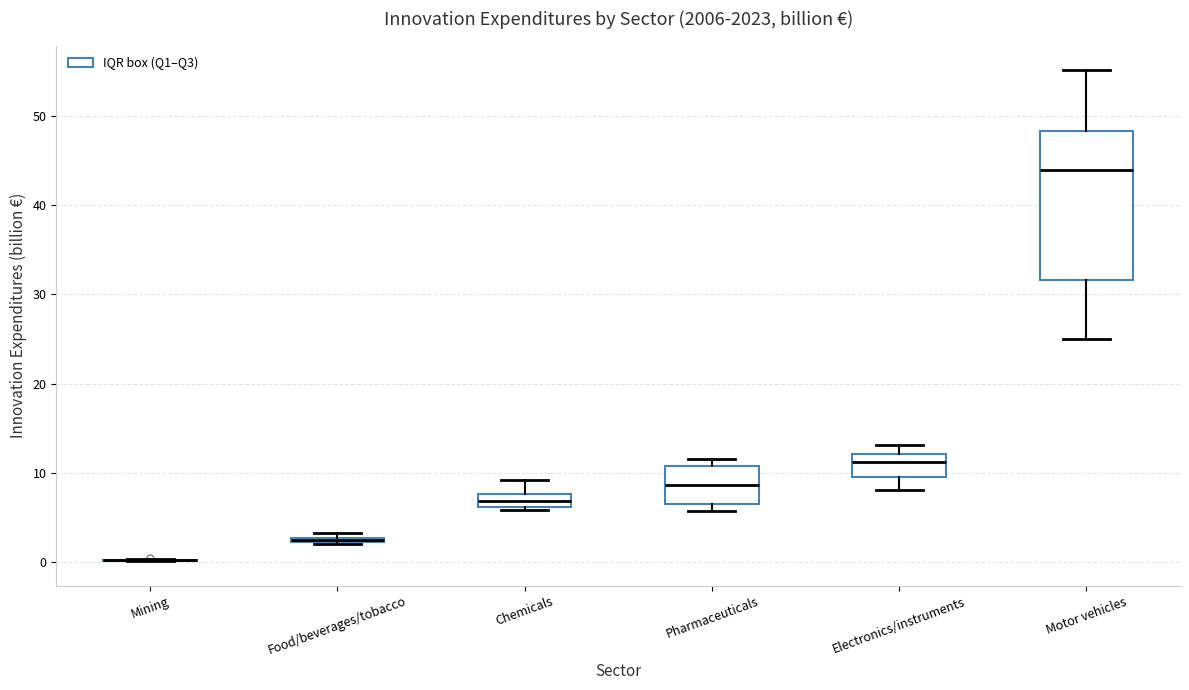

Where is the lower edge of the box for Motor vehicles on the y-axis? The values are not printed on the chart, so give them approximately, as read against the axis.

32